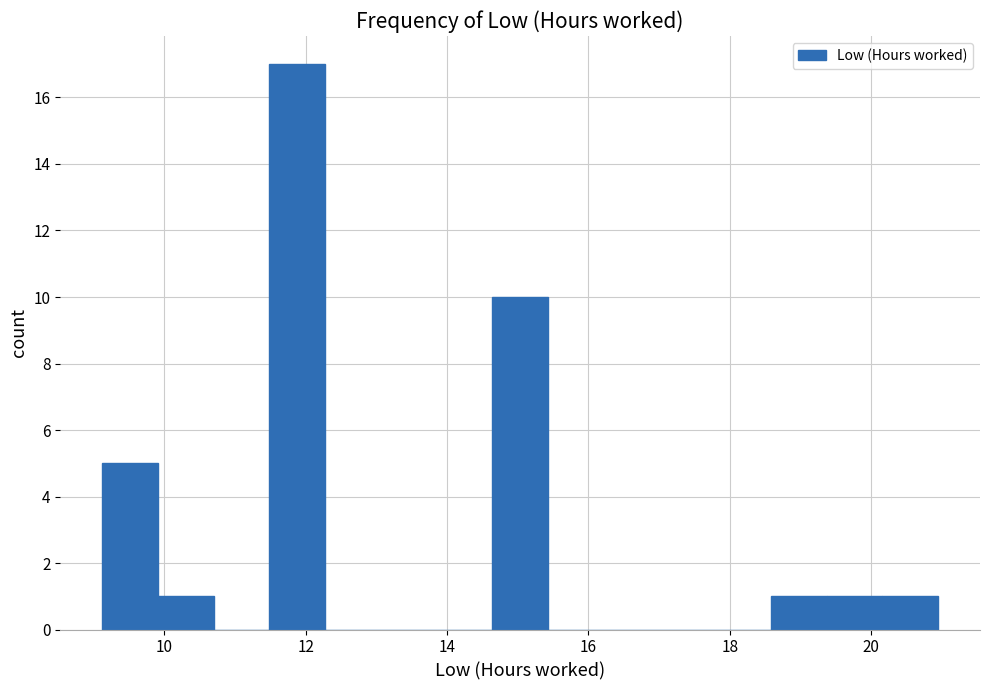

Read against the x-axis, roughly where is the centre of the tallest bar?

11.8